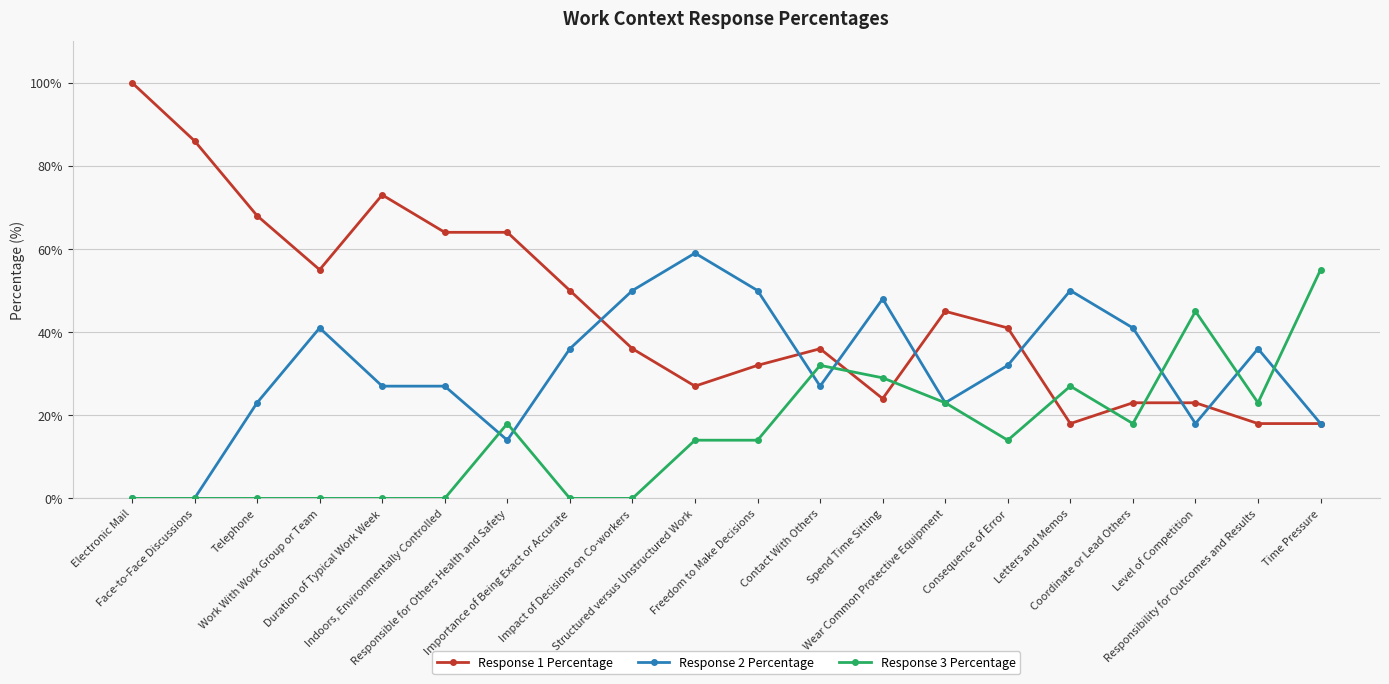

How many categories are shown in the chart?

20